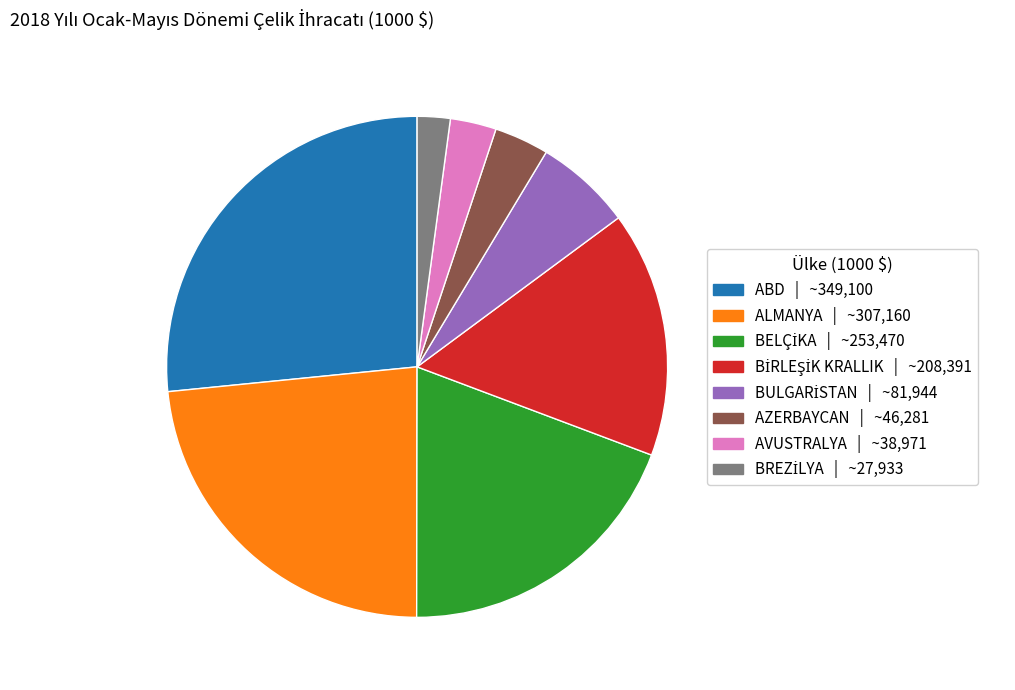

Does any single category account for the majority?

No